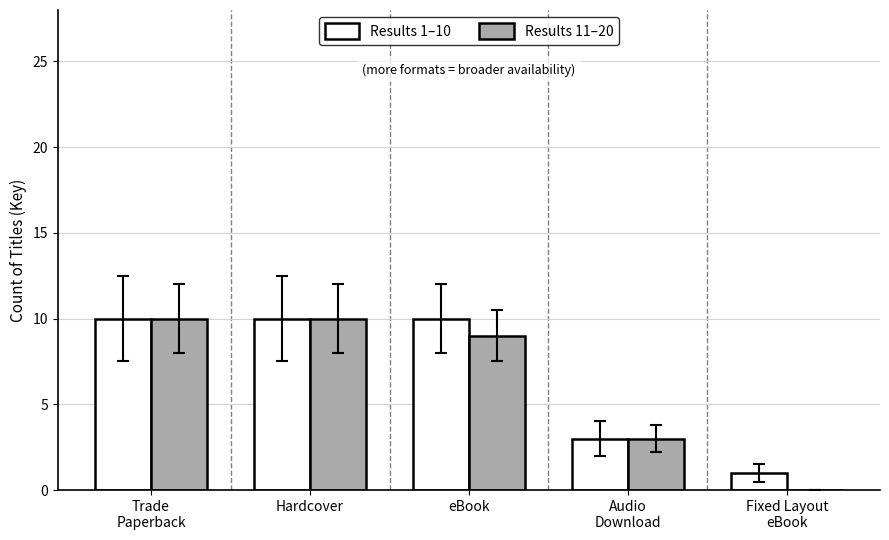

True or false: Results 1–10 has a value of 10 at eBook.

True